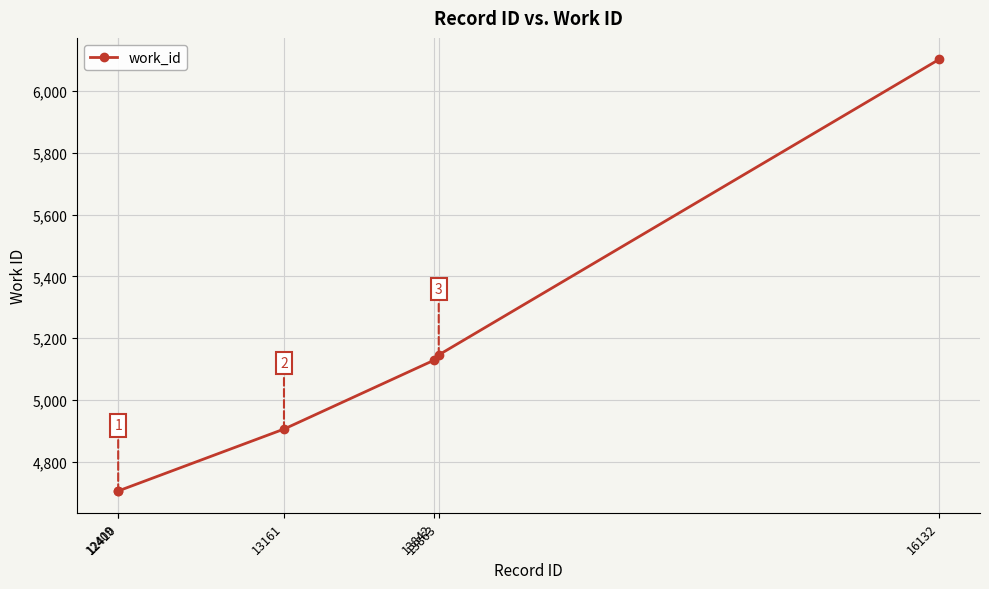

List the labels in order of value, smallest first.

12409, 12410, 13161, 13842, 13863, 16132